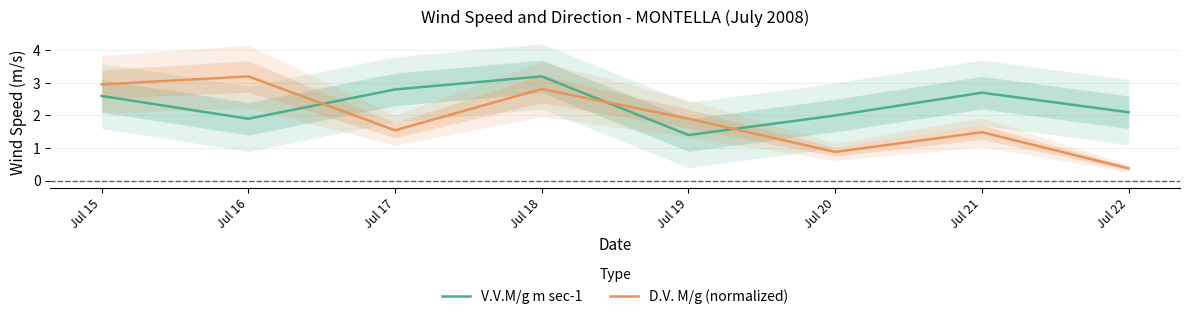

Which series has the largest range (max minus min)?

D.V. M/g (normalized)